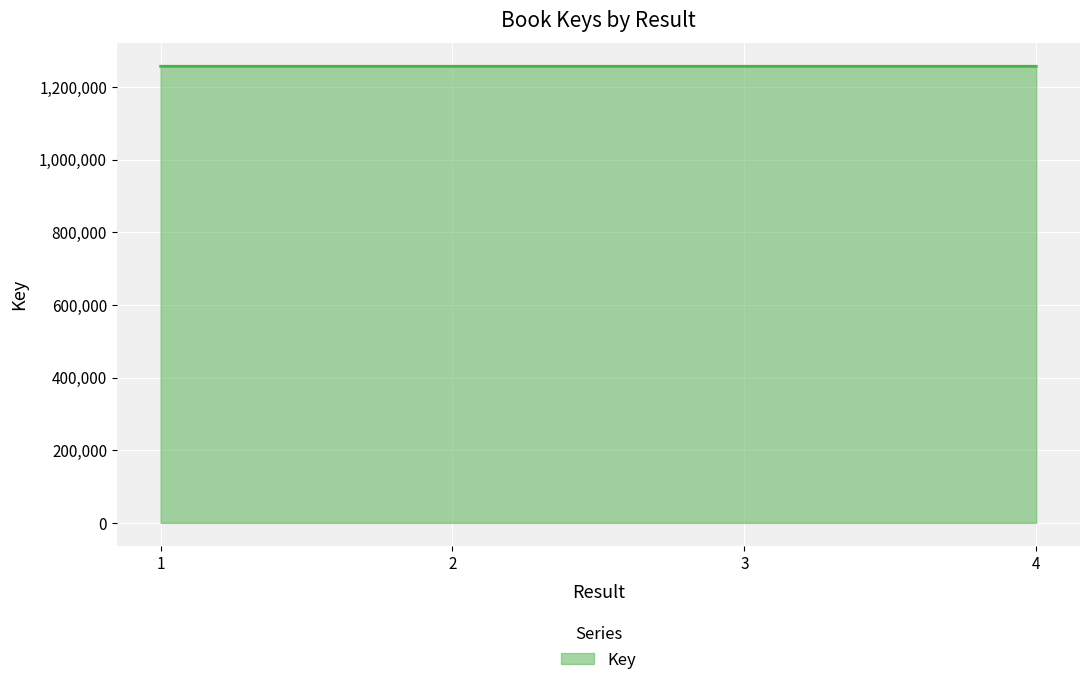

True or false: the data has more than 1 interior local peaks.

False